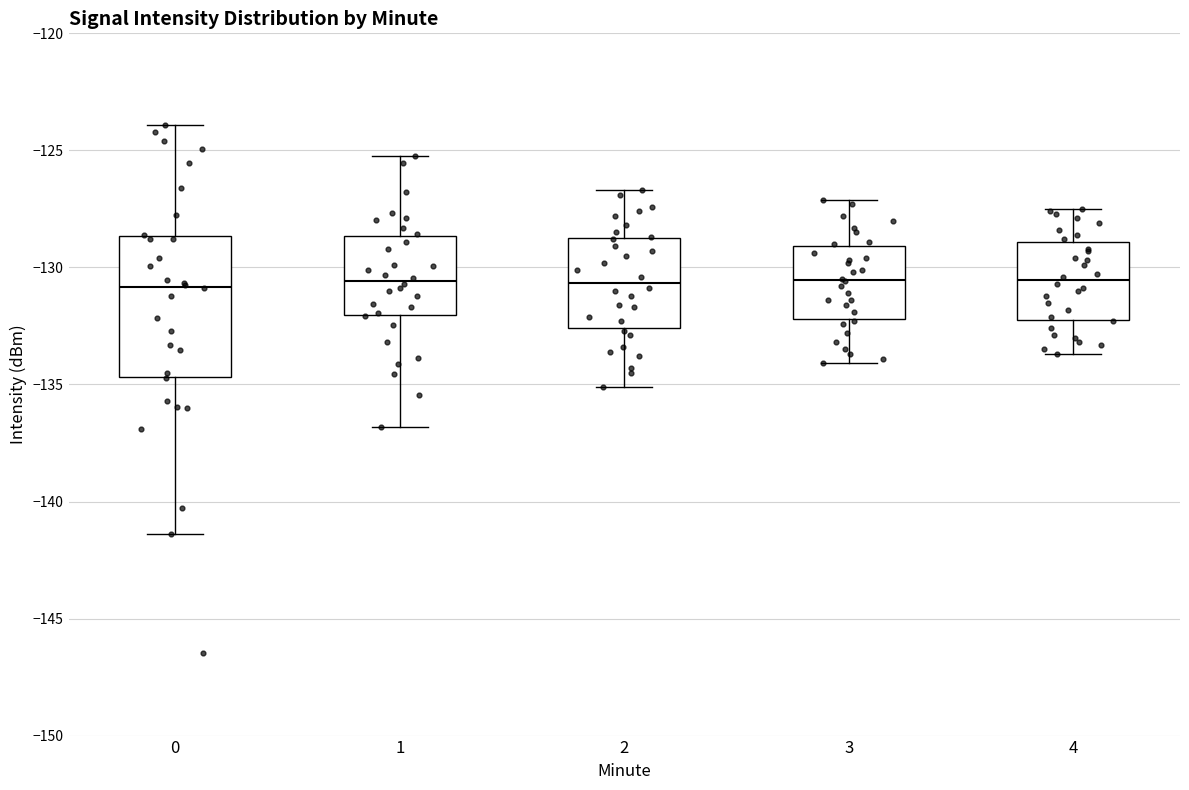

Where is the lower edge of the box at x = 4 on the y-axis? The values are not printed on the chart, so give them approximately, as read against the axis.

-132.0